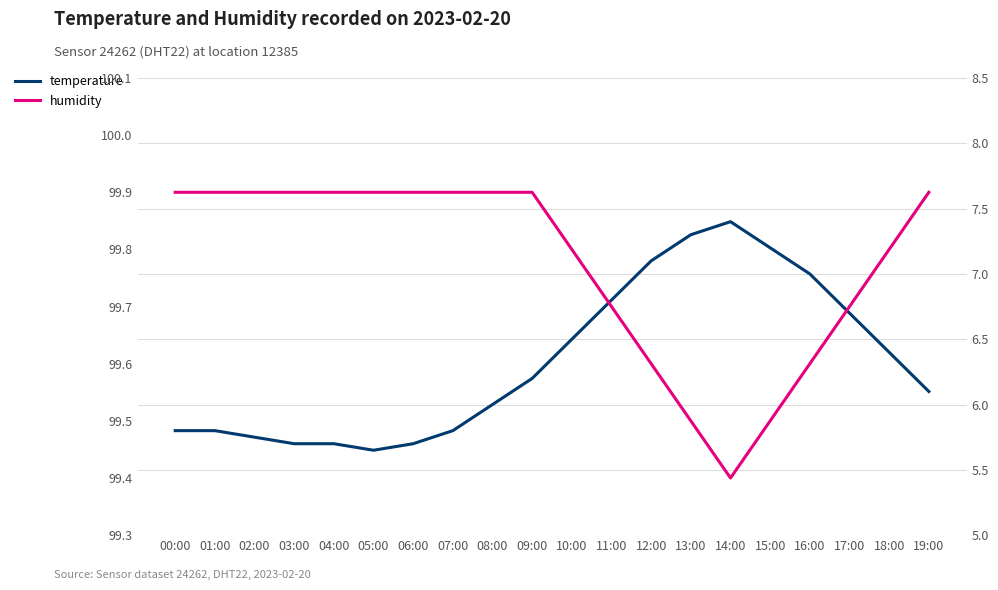

True or false: temperature and humidity cross at least once.

False